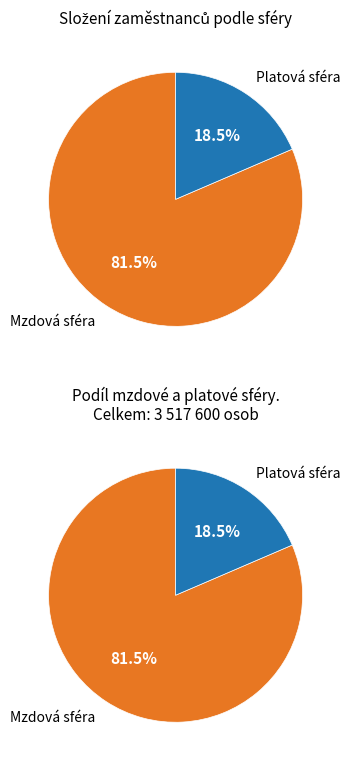

Combined, do Mzdová sféra and Platová sféra account for over 50%?

Yes